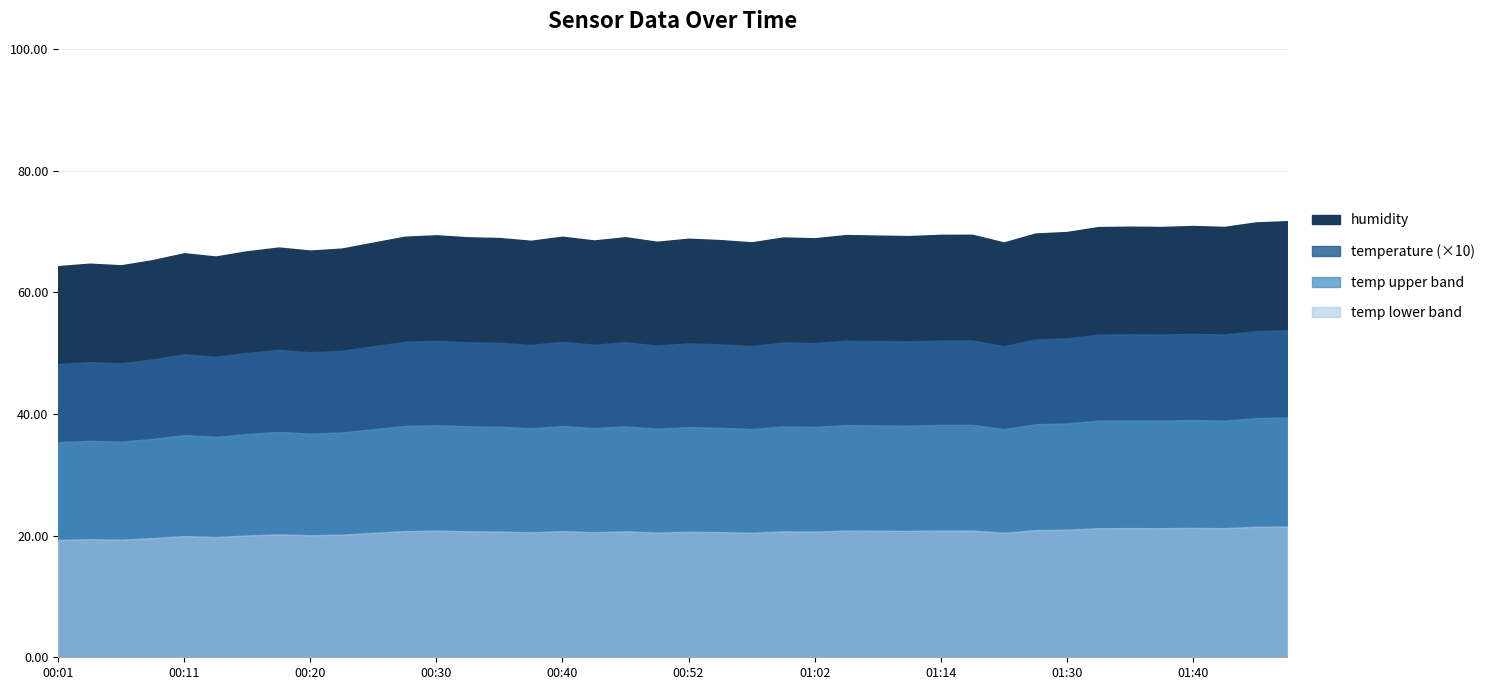

True or false: humidity and temperature cross at least once.

False